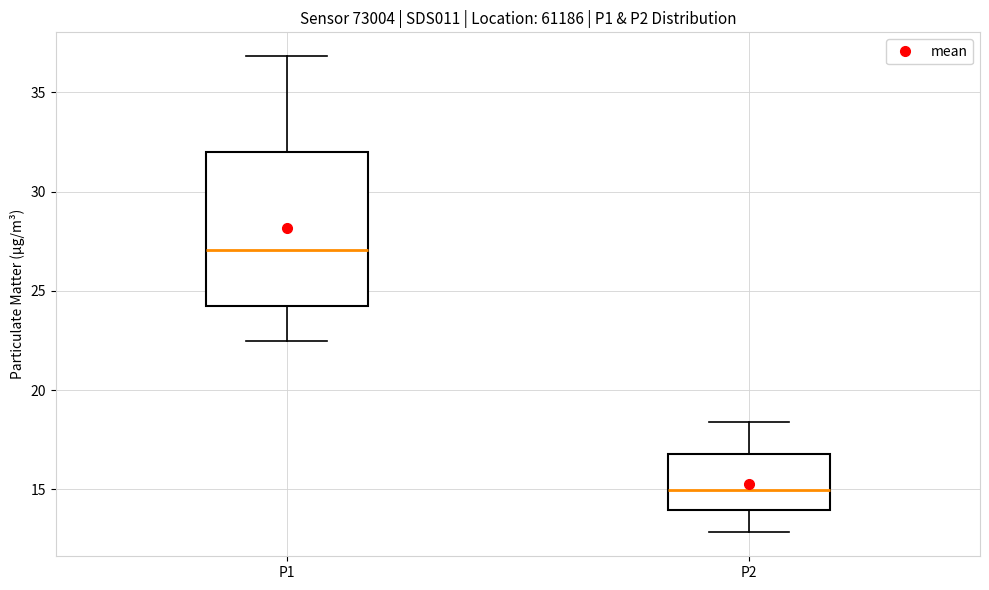

Which box has the highest median line?

P1